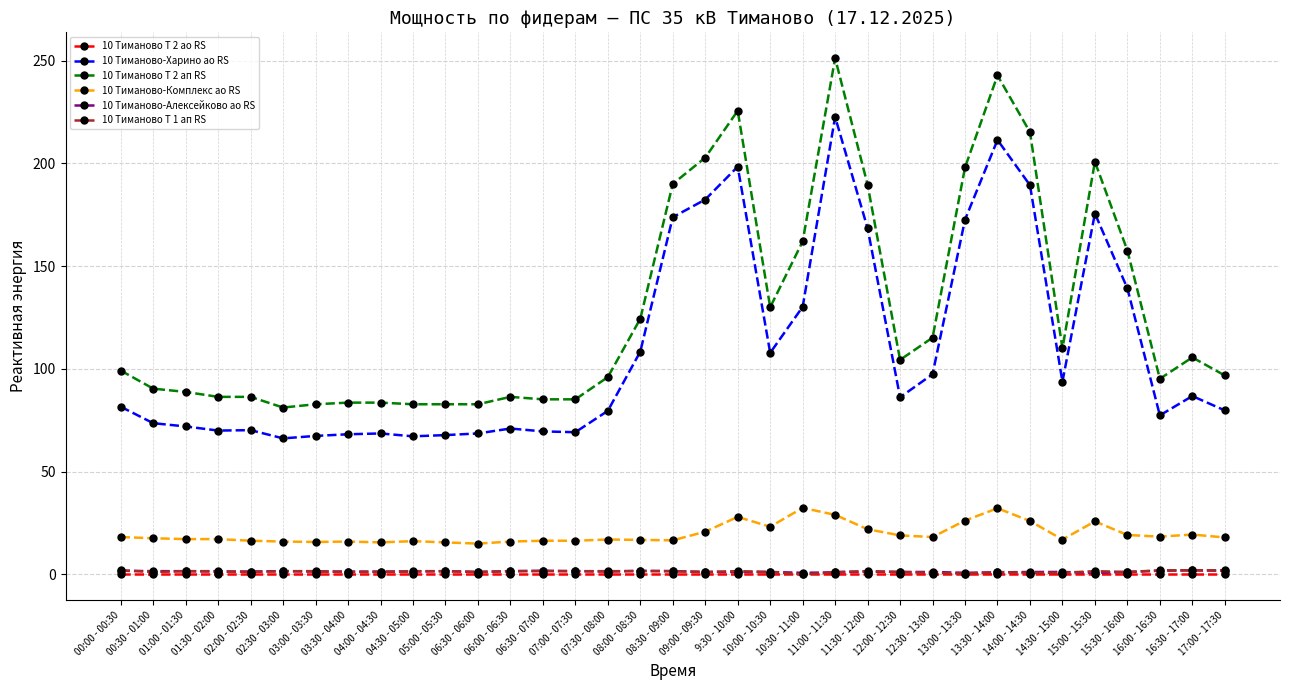

True or false: 10 Тиманово-Харино ао RS has a value of 67.8 at 05:00 - 05:30.

True